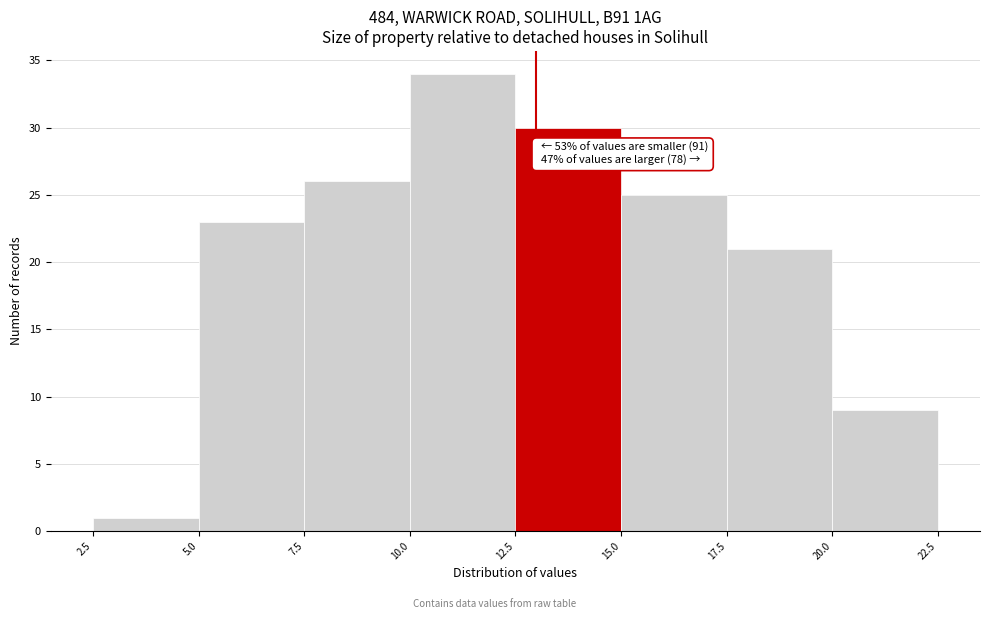

Over which range of the x-axis is the bar tallest?

10.0 to 12.5